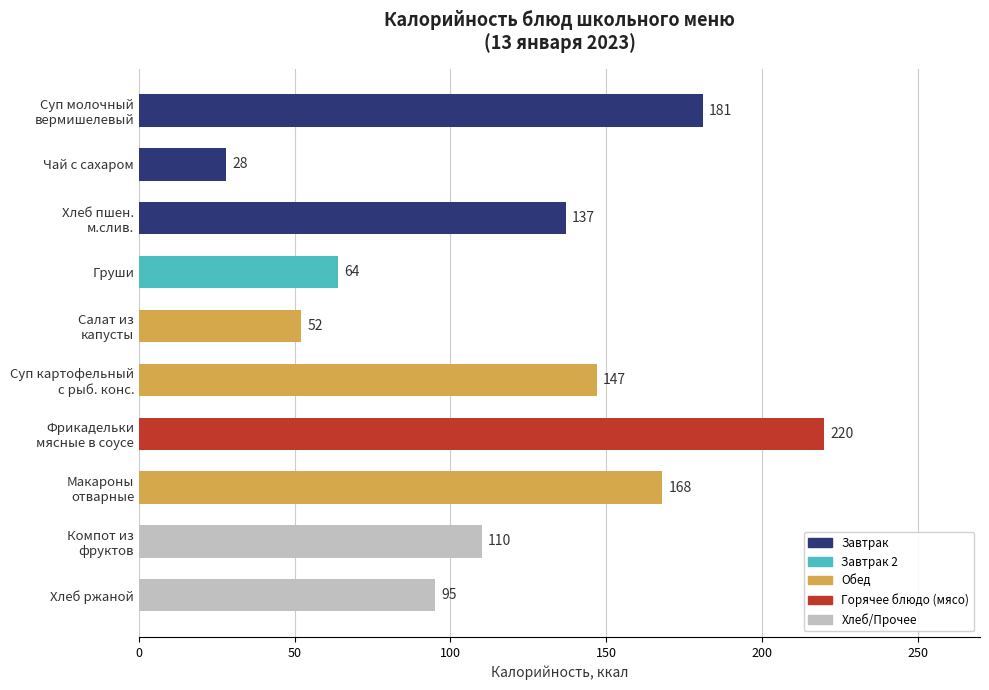

The chart shows a value of 32 at Груши. True or false?

False